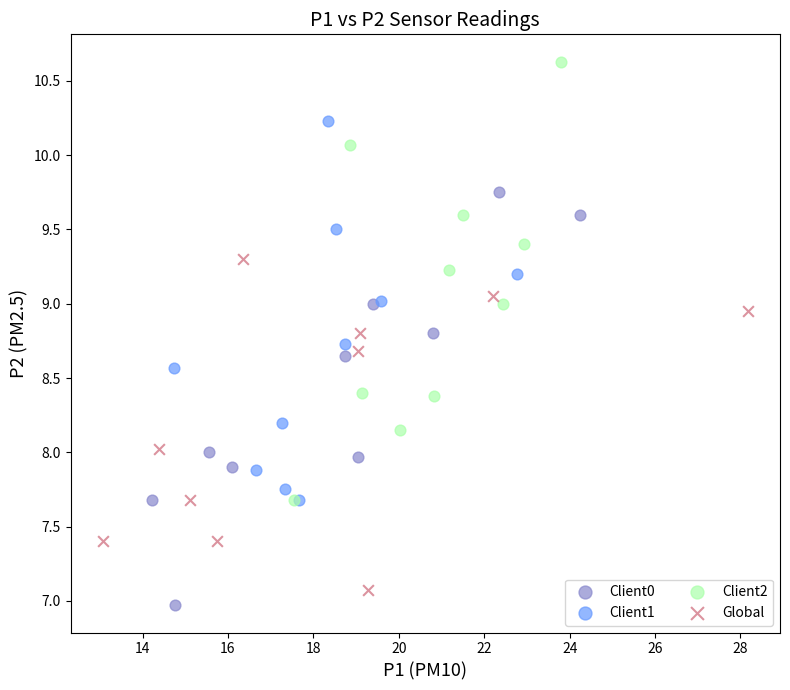

What are all the series names shown in the legend?

Client0, Client1, Client2, Global